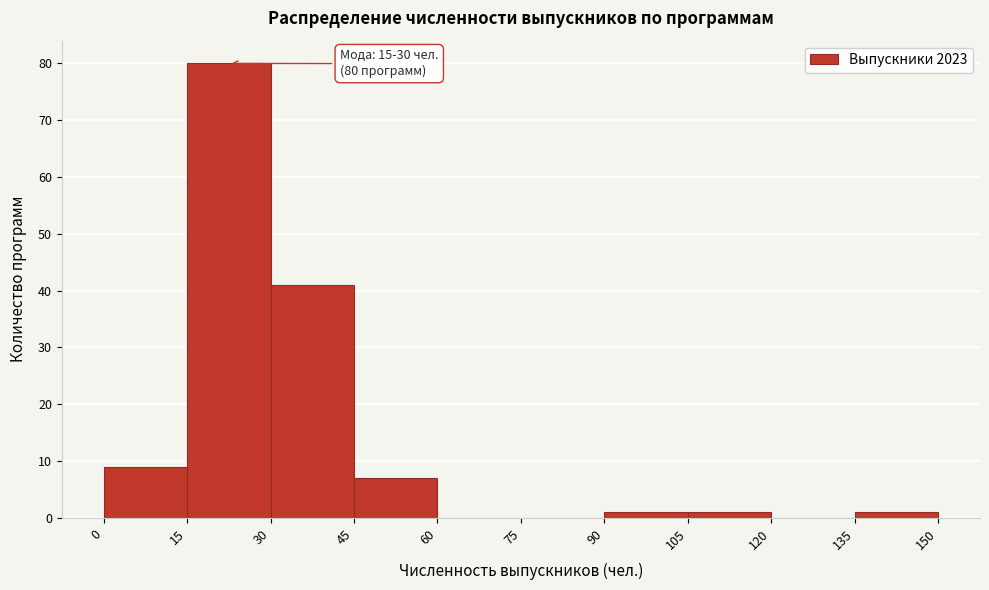

Which range on the x-axis has the tallest bar?

15 to 30